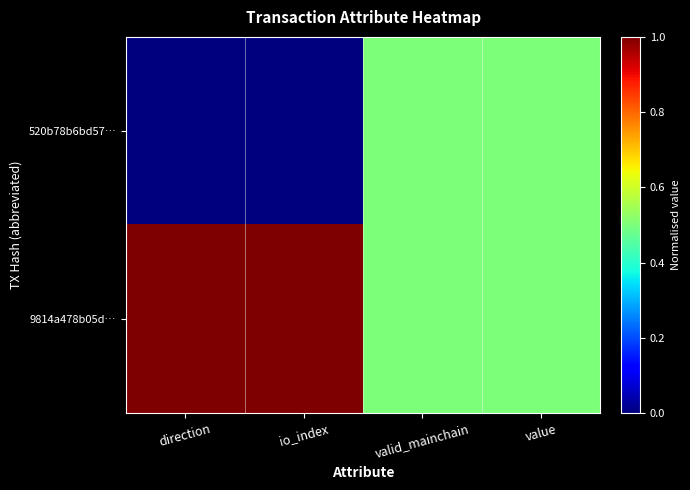

Rank the series at value from lowest to highest value.

520b78b6bd57…, 9814a478b05d…